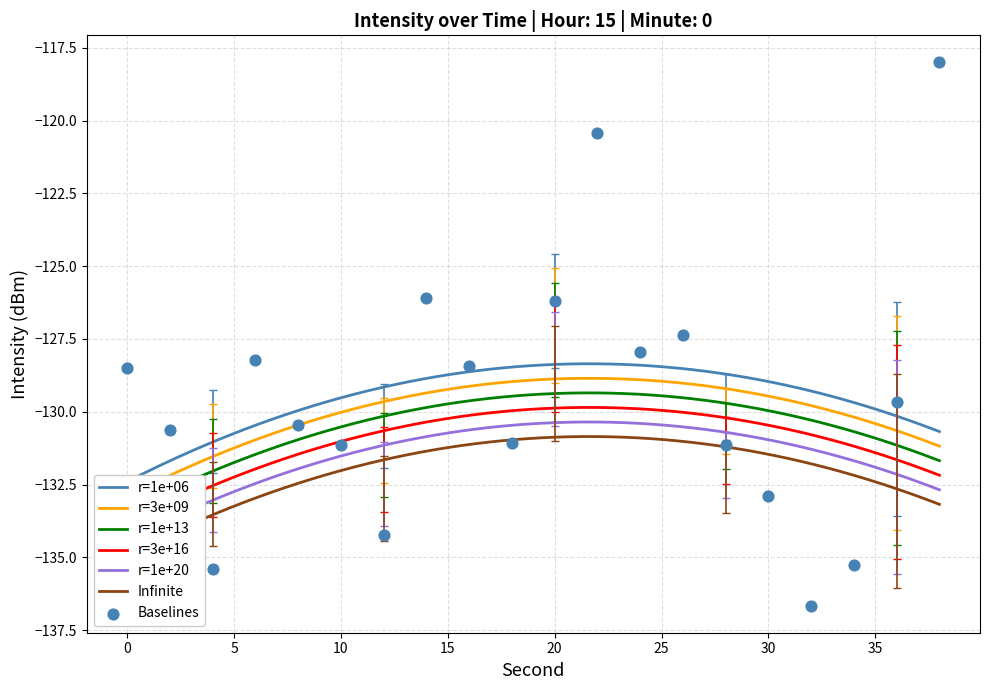

Is the value of intensity(dBm) at 4 greater than the value of second at 8?

No